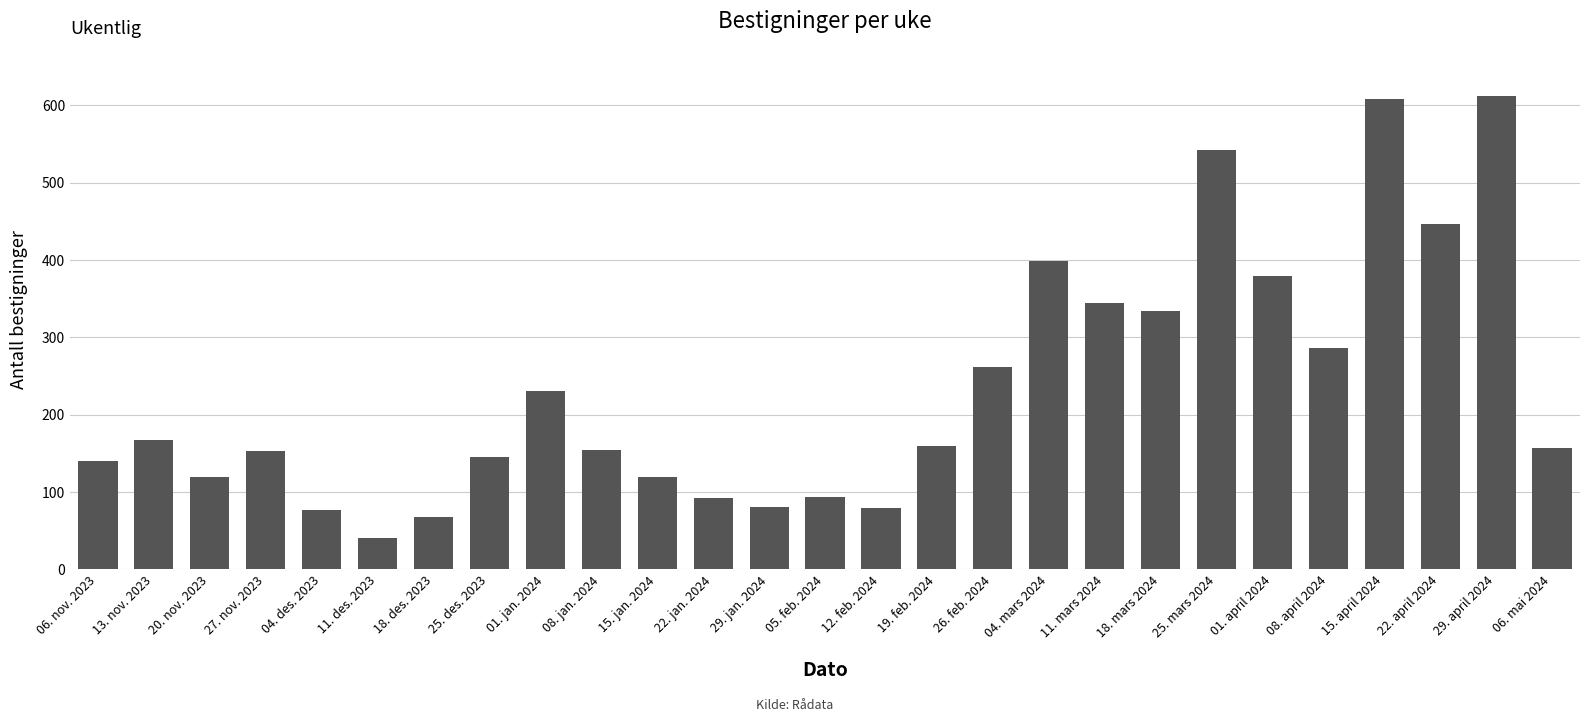

The value at 22. april 2024 is 447. True or false?

True